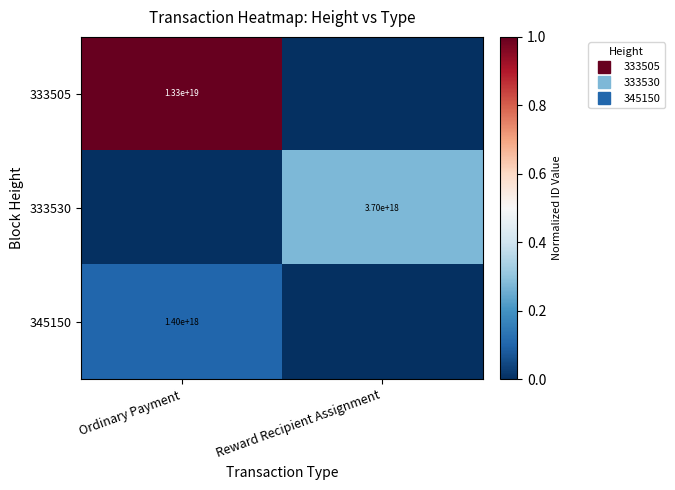

The value of 333505 at Reward Recipient Assignment is -0.5. True or false?

False